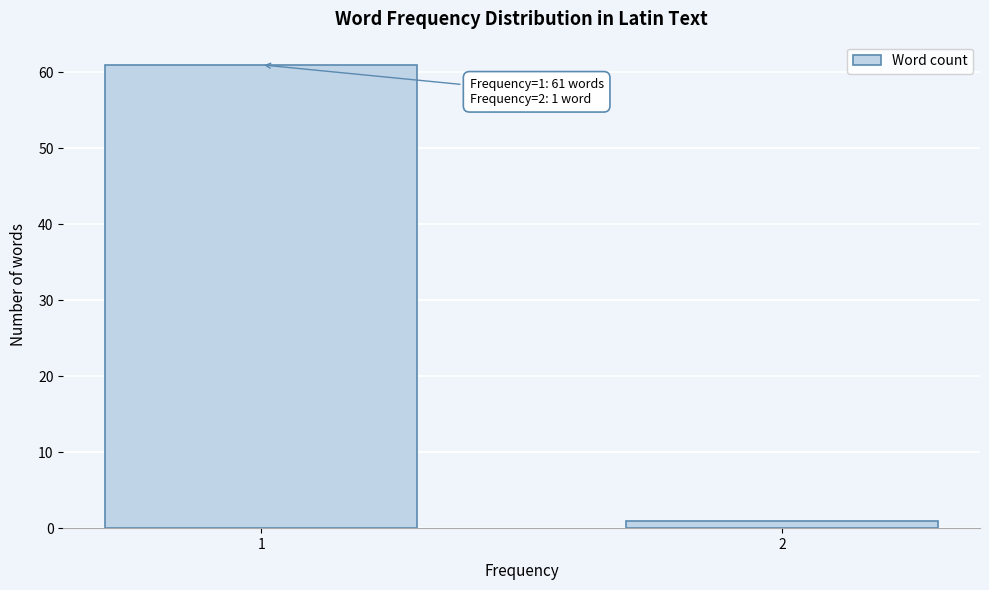

Reading left to right, extract all data points from this chart.

61	1